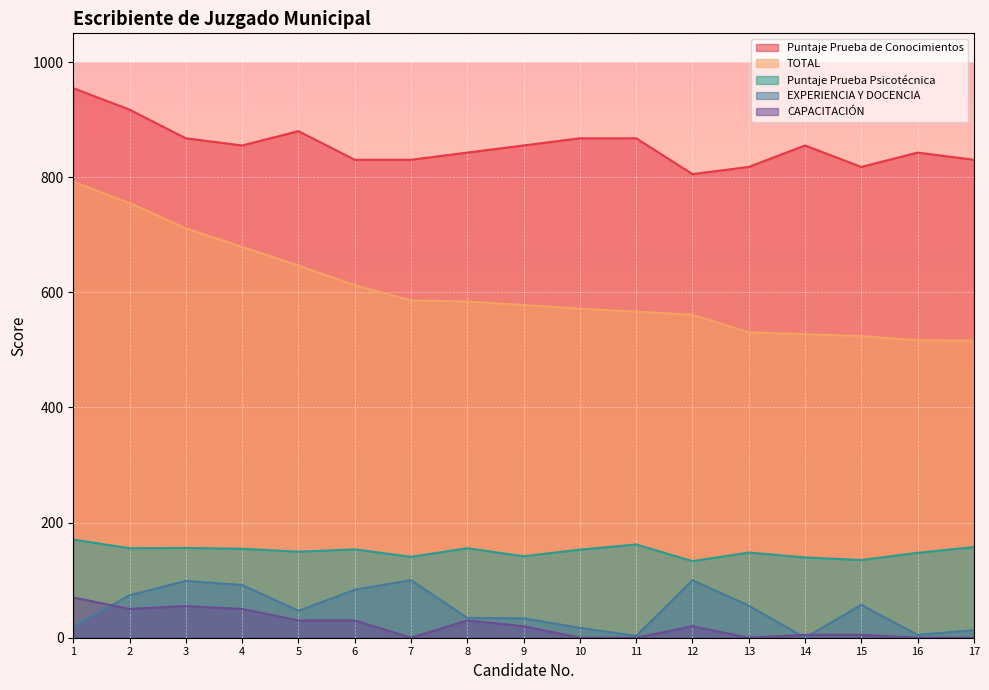

How many interior local peaks does the CAPACITACIÓN series have?

3